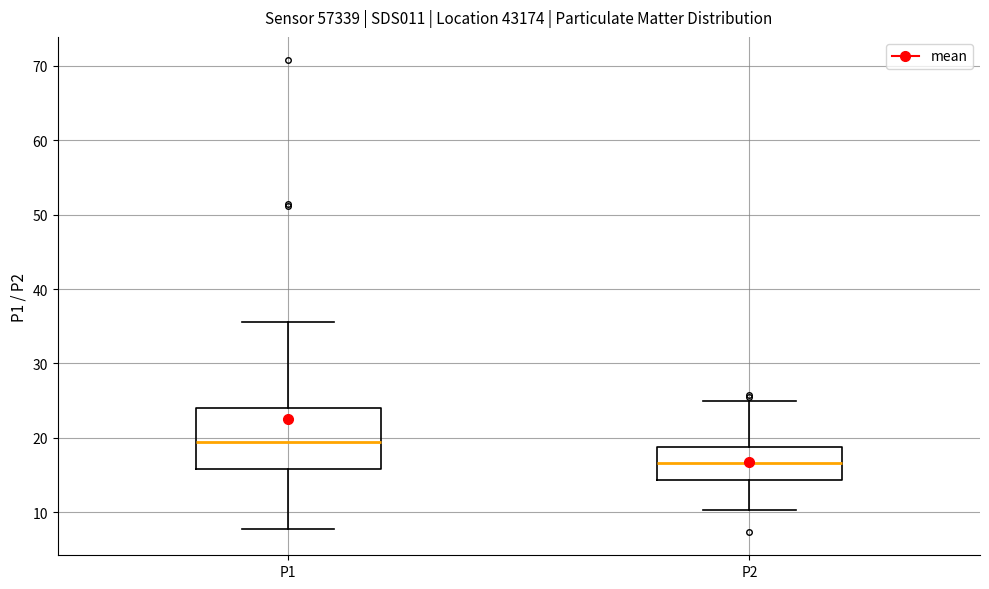

Reading left to right, read every box against the y-axis: the position of its median line, the range the box covers, and the ends of its whiskers. The values are not printed on the chart, so give them approximately, as read against the axis.

P1: median 19, box 16 to 24, whiskers 8 to 36
P2: median 17, box 14 to 19, whiskers 10 to 25